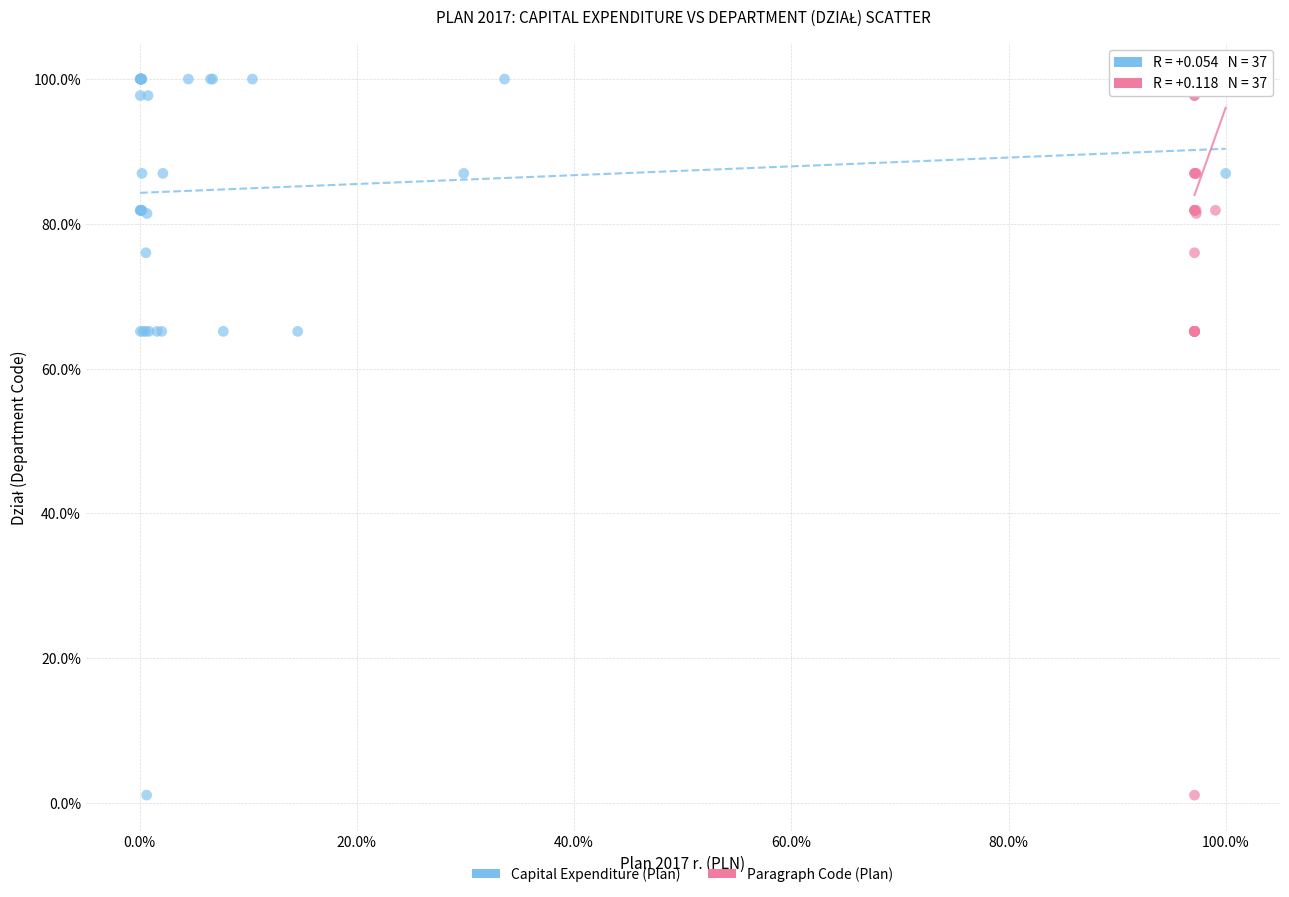

What are all the series names shown in the legend?

Capital Expenditure (Plan), Paragraph Code (Plan)